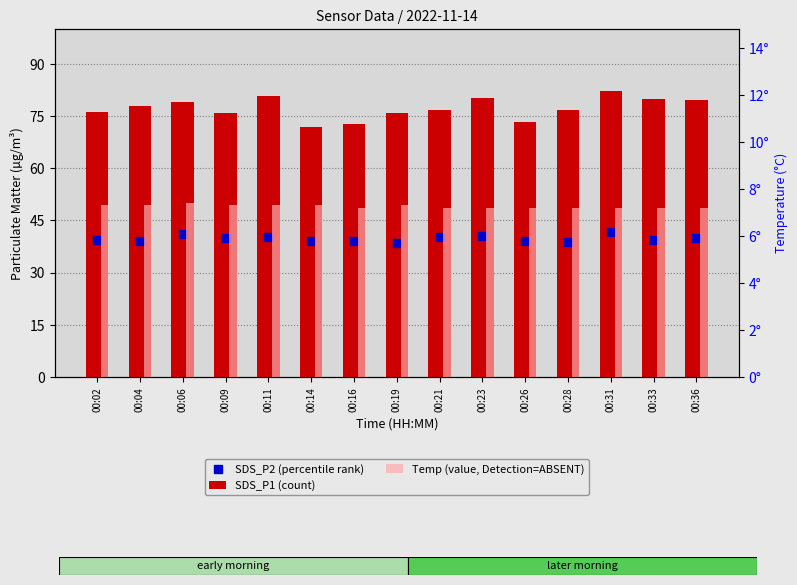

Which series has the widest spread of Y values?

SDS_P1 (count)